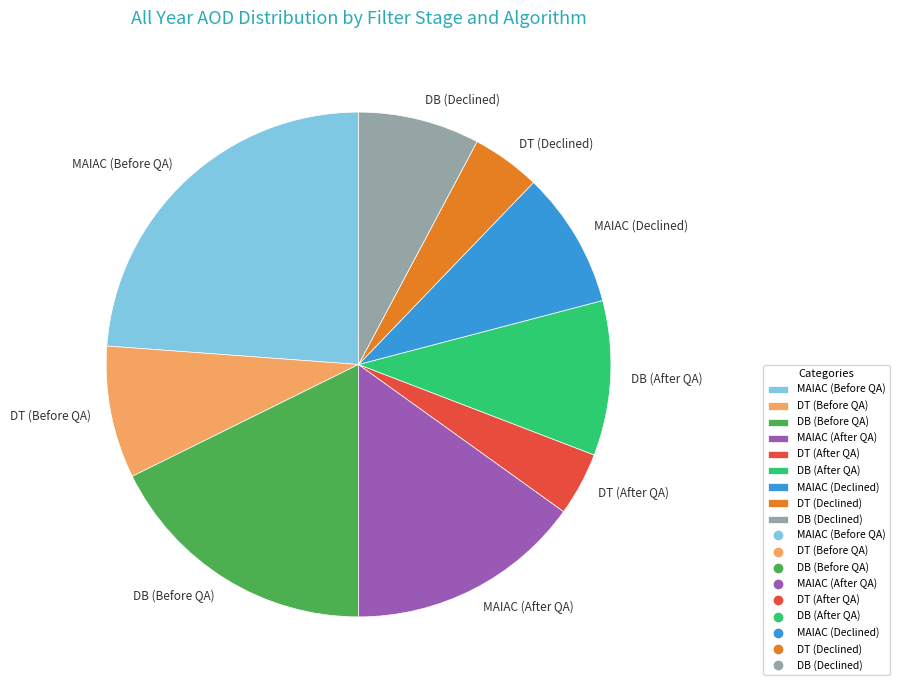

What is the ratio of the value at DT (Before QA) to the value at MAIAC (After QA)?

0.6